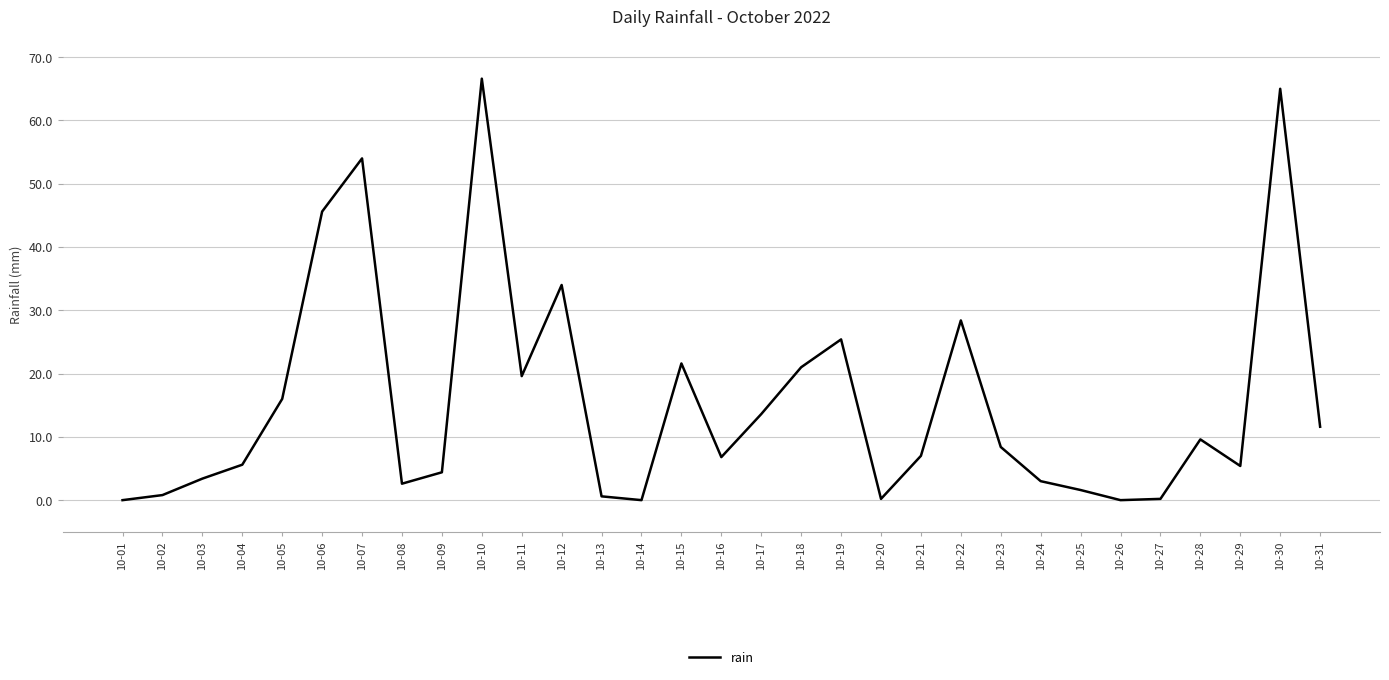

True or false: the data shows 13.6 at 10-17.

True